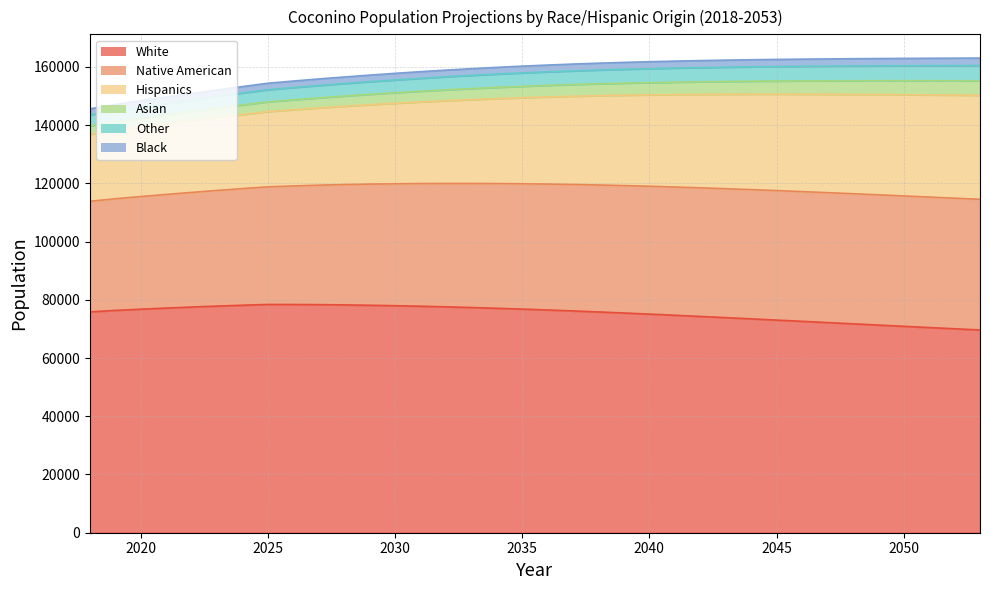

What is the approximate value of Black at 2037?

2344.1